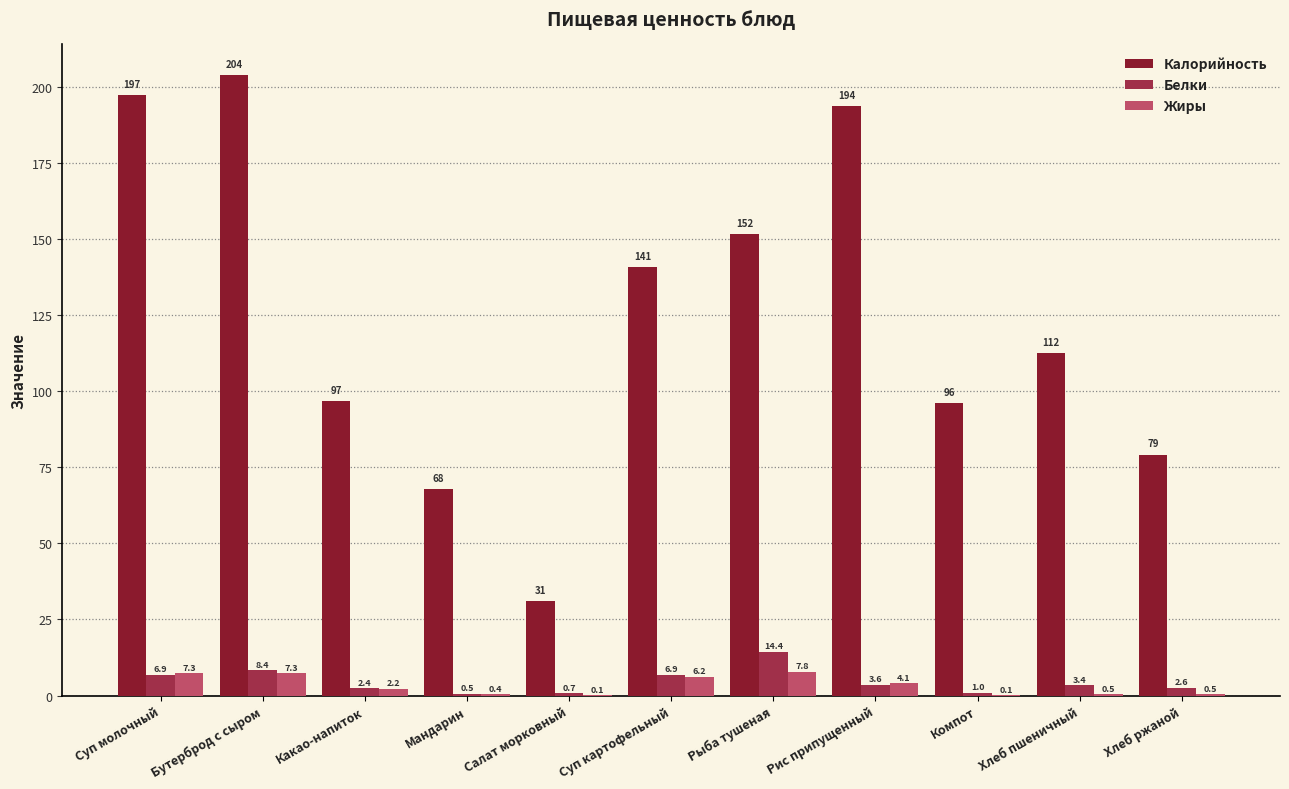

Count the number of categories in the chart.

11